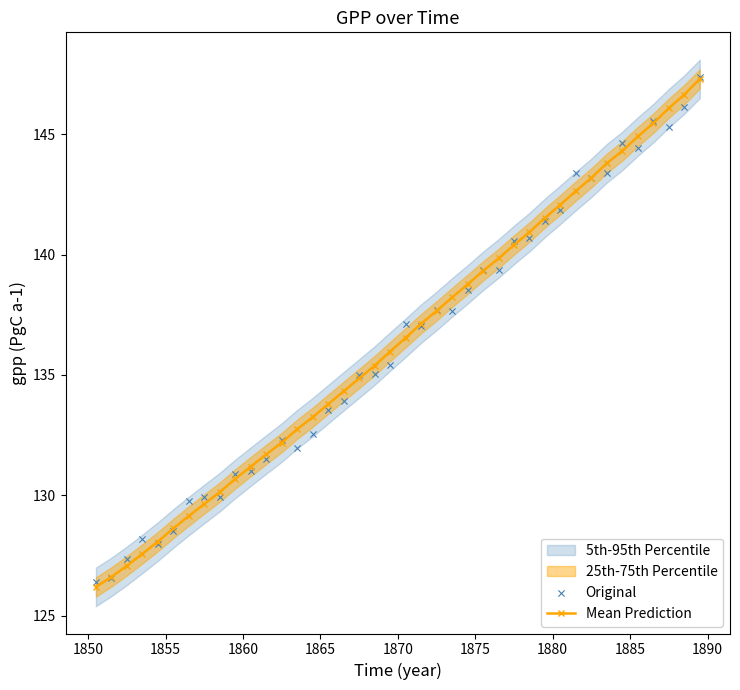

Is the value of Original at 18 greater than the value of Mean Prediction at 26?

No